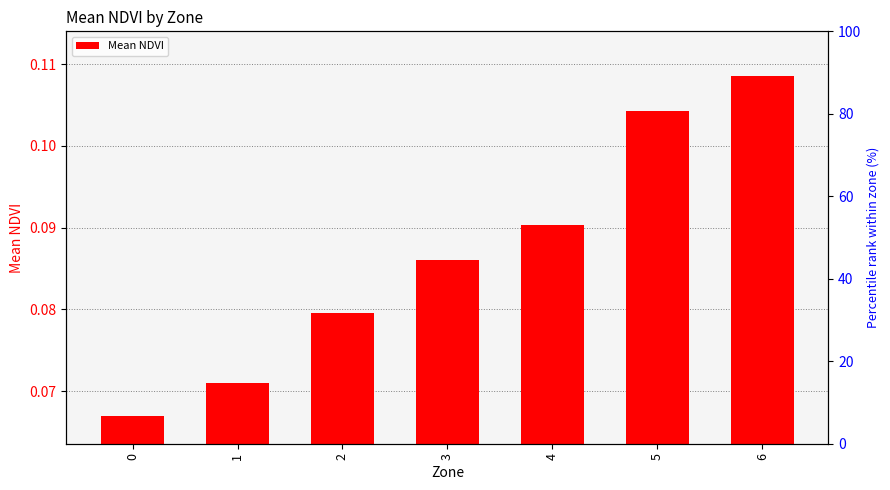

Is it true that the value at 0 is 0.1?

True